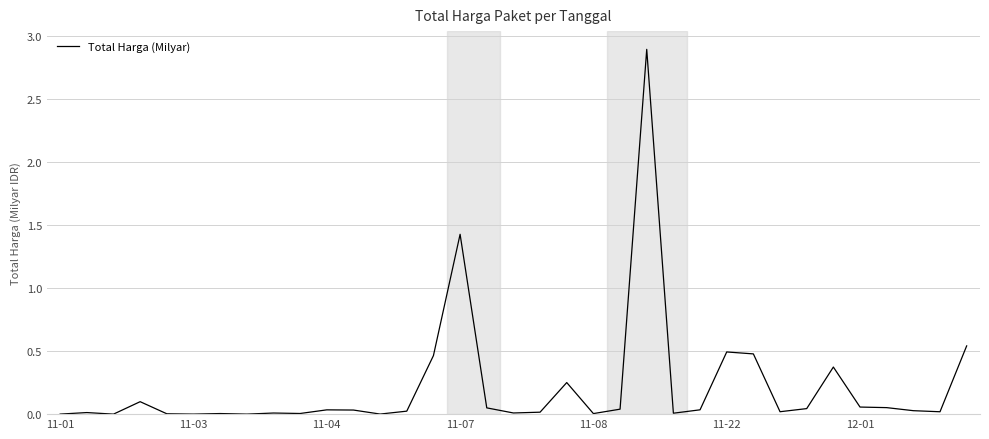

What is the difference between the maximum and minimum values?

2.9